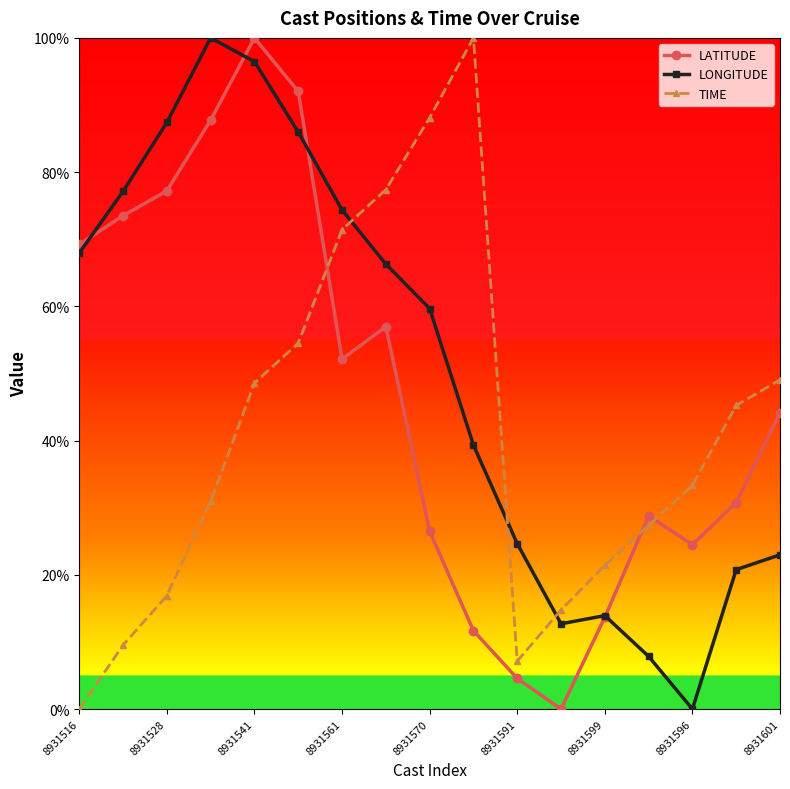

Reading left to right, transcribe all the data shown in this chart.

LATITUDE: 69.2	73.5	77.2	87.7	100.0	92.0	52.1	57.0	26.5	11.7	4.6	0.0	13.7	28.8	24.5	30.8	44.2
LONGITUDE: 68.0	77.1	87.4	100.0	96.5	86.0	74.4	66.3	59.7	39.3	24.6	12.7	13.9	7.8	0.0	20.8	23.0
TIME: 0.0	9.5	16.9	31.0	48.6	54.5	71.4	77.4	88.1	100.0	7.1	14.8	21.4	27.4	33.3	45.2	49.0